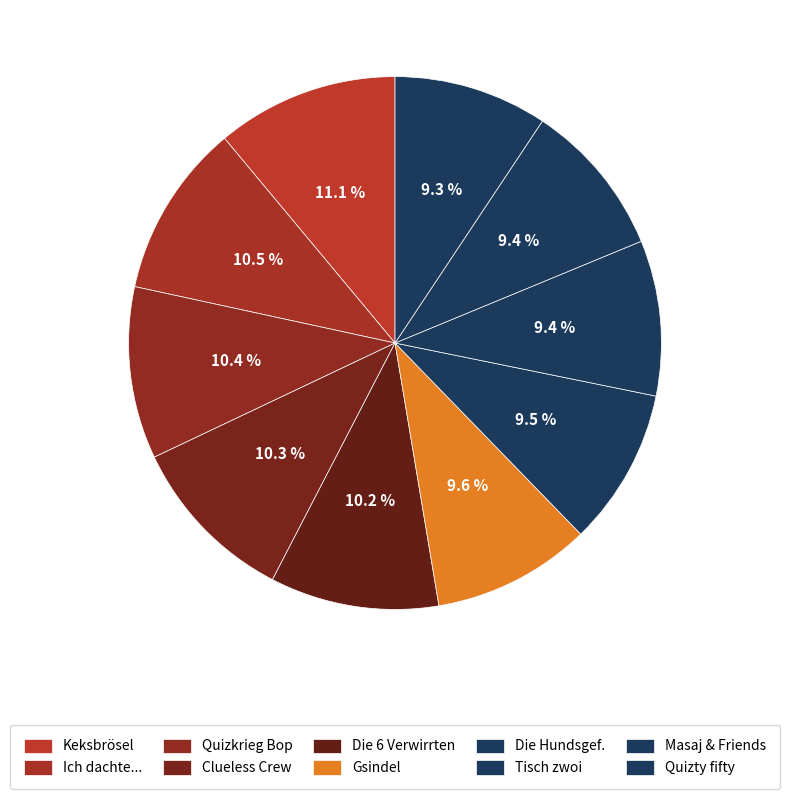

How many slices are in this pie chart?

10